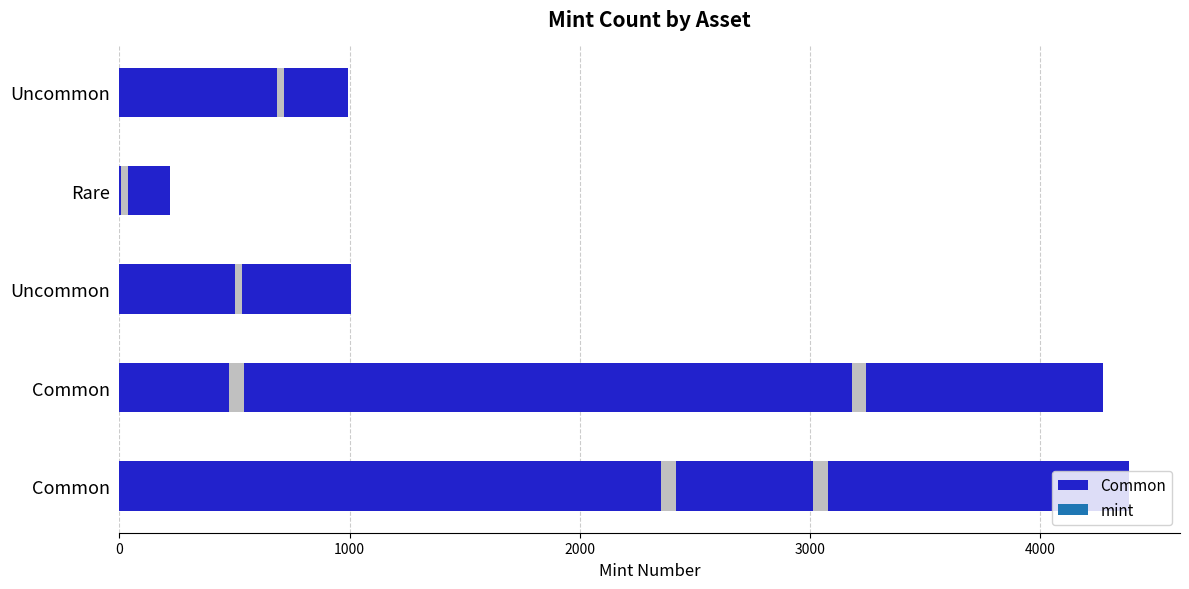

True or false: the data shows 1589 at Uncommon (5th Banniversary).

False